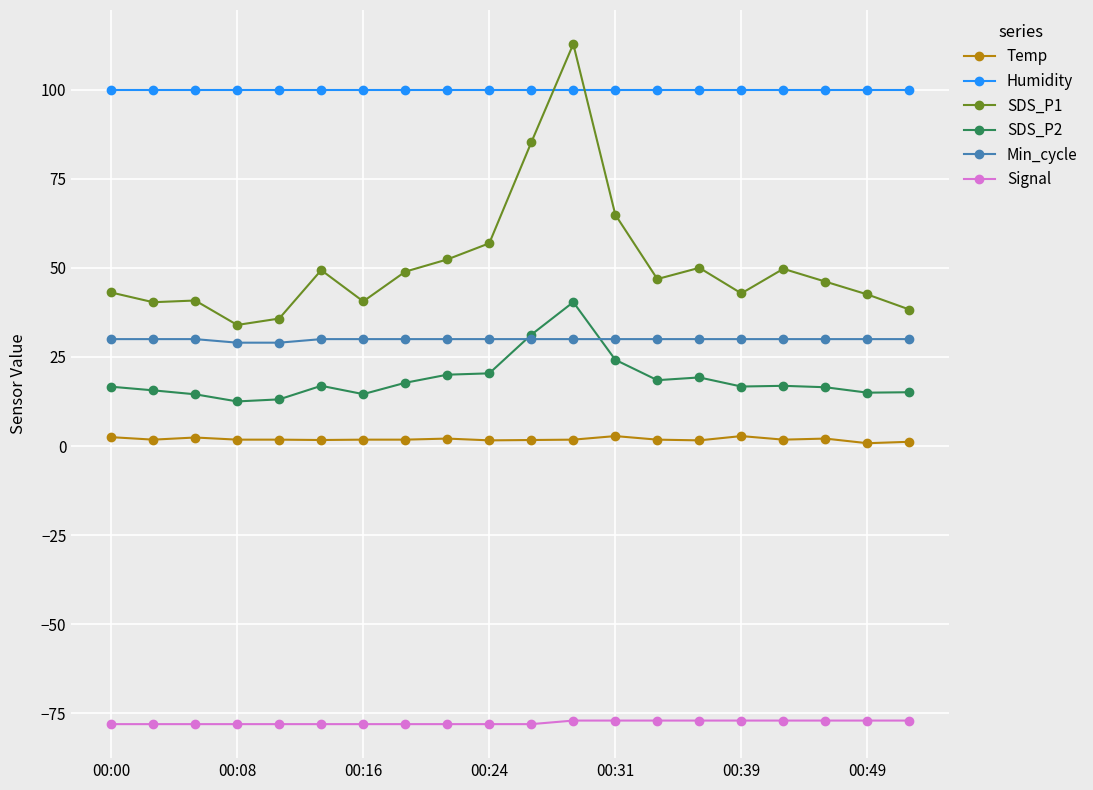

What is the difference between the maximum and second lowest values in the SDS_P2 series?

27.3